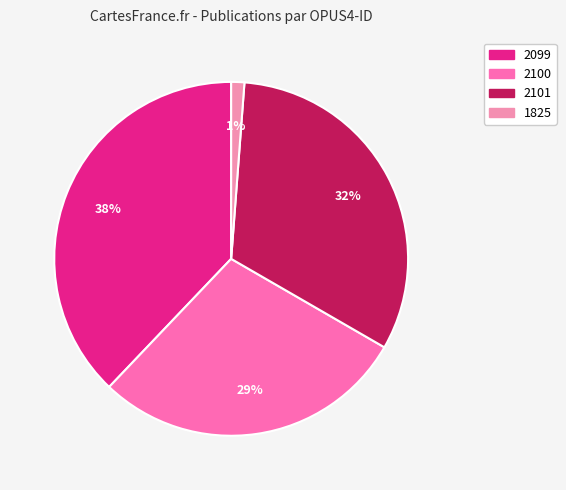

What percentage is the 1825 slice, to the nearest percent?

1%